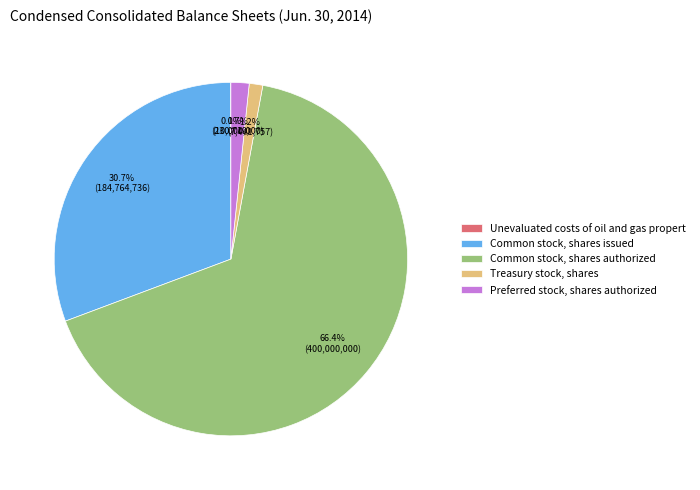

What is the largest slice in the pie chart?

Common stock, shares authorized